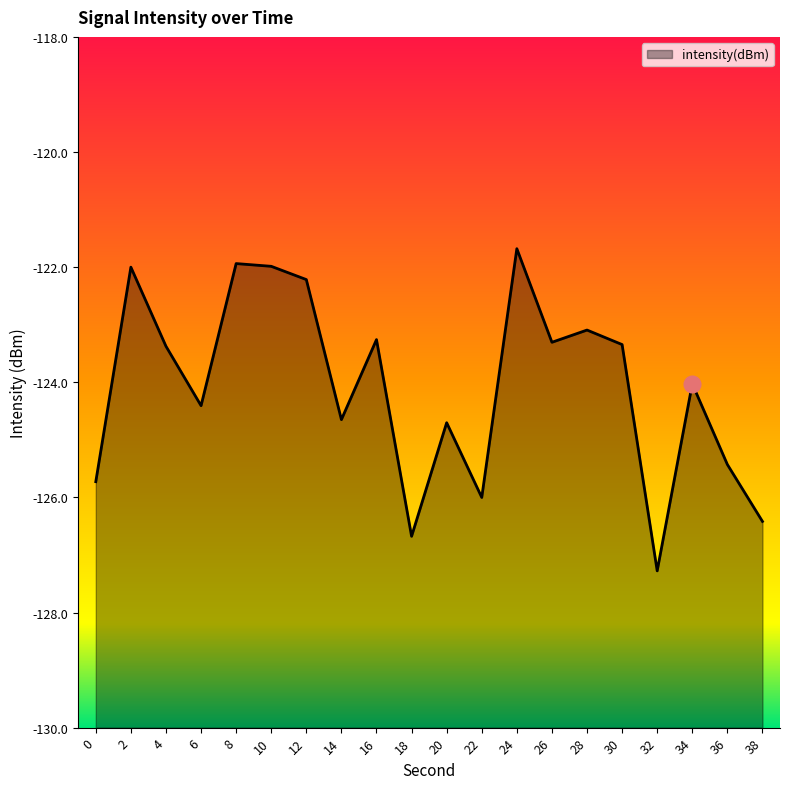

Rank the categories by value from lowest to highest.

32, 18, 38, 22, 0, 36, 20, 14, 6, 34, 4, 30, 26, 16, 28, 12, 2, 10, 8, 24